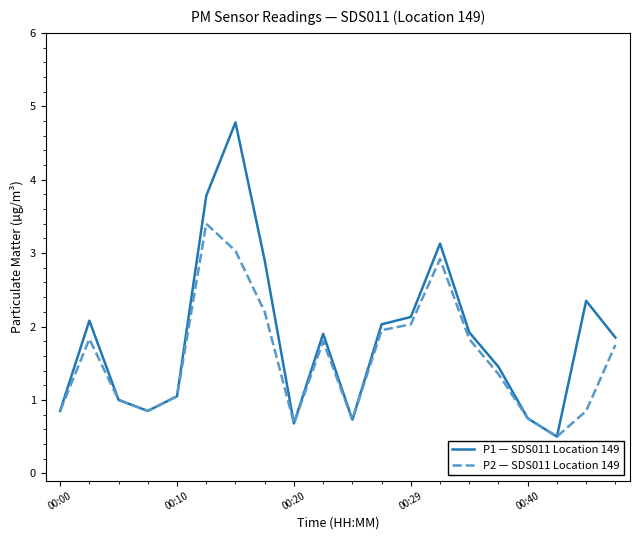

Which series has the largest range (max minus min)?

P1 — SDS011 Location 149